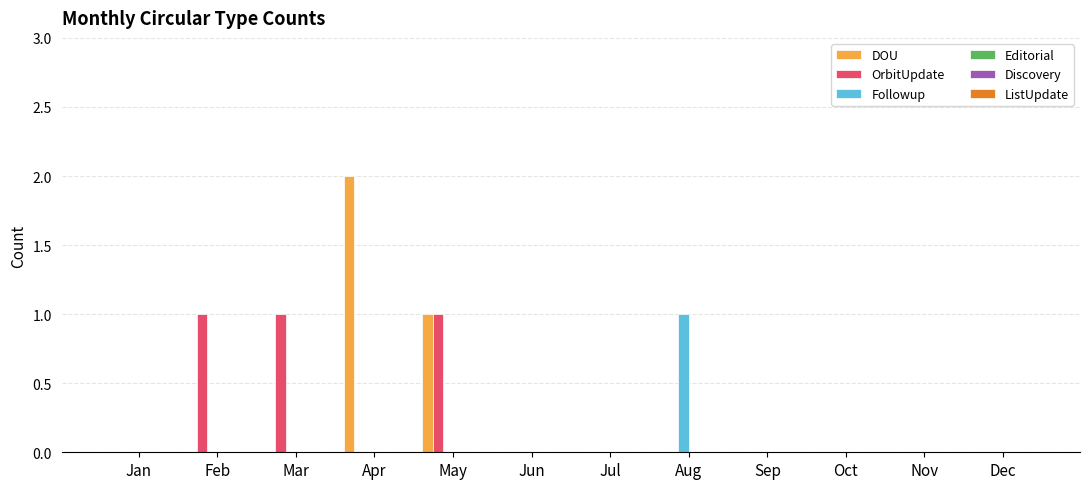

At which category does the chart reach its peak across all series?

Apr